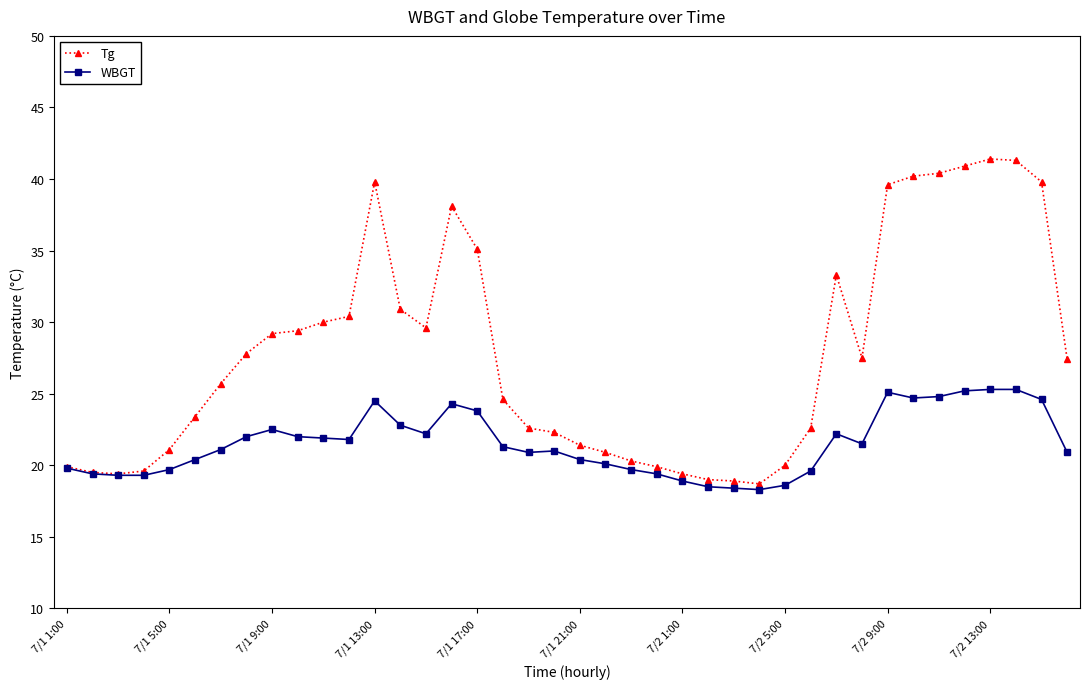

Which series has the widest spread of values?

Tg